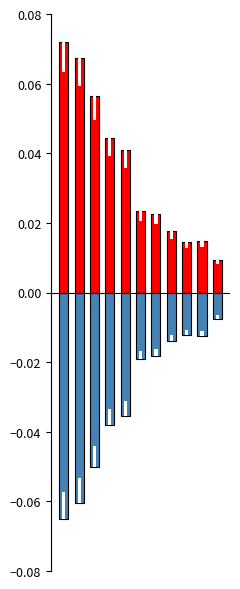

Which has a higher value, 7 or 3?

3